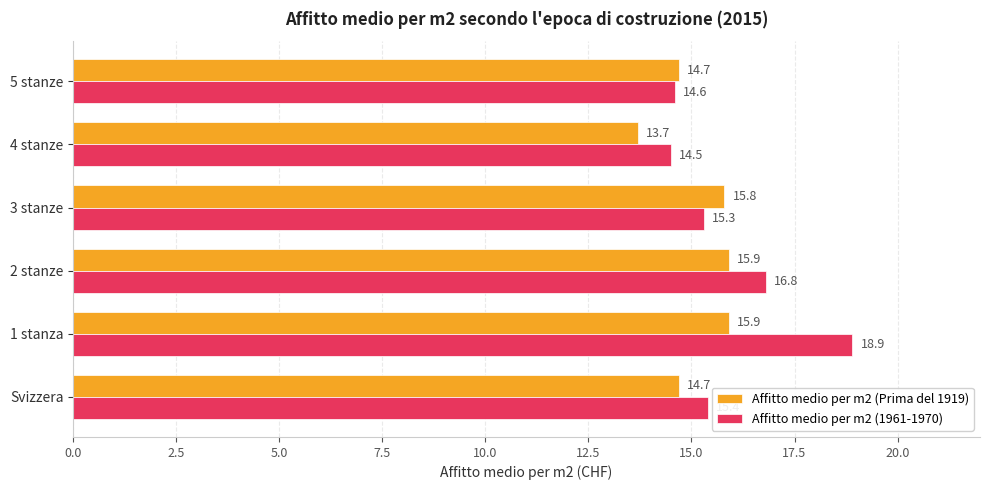

Between 1 stanza and 2 stanze, which series saw the biggest shift?

Affitto medio per m2 (1961-1970)